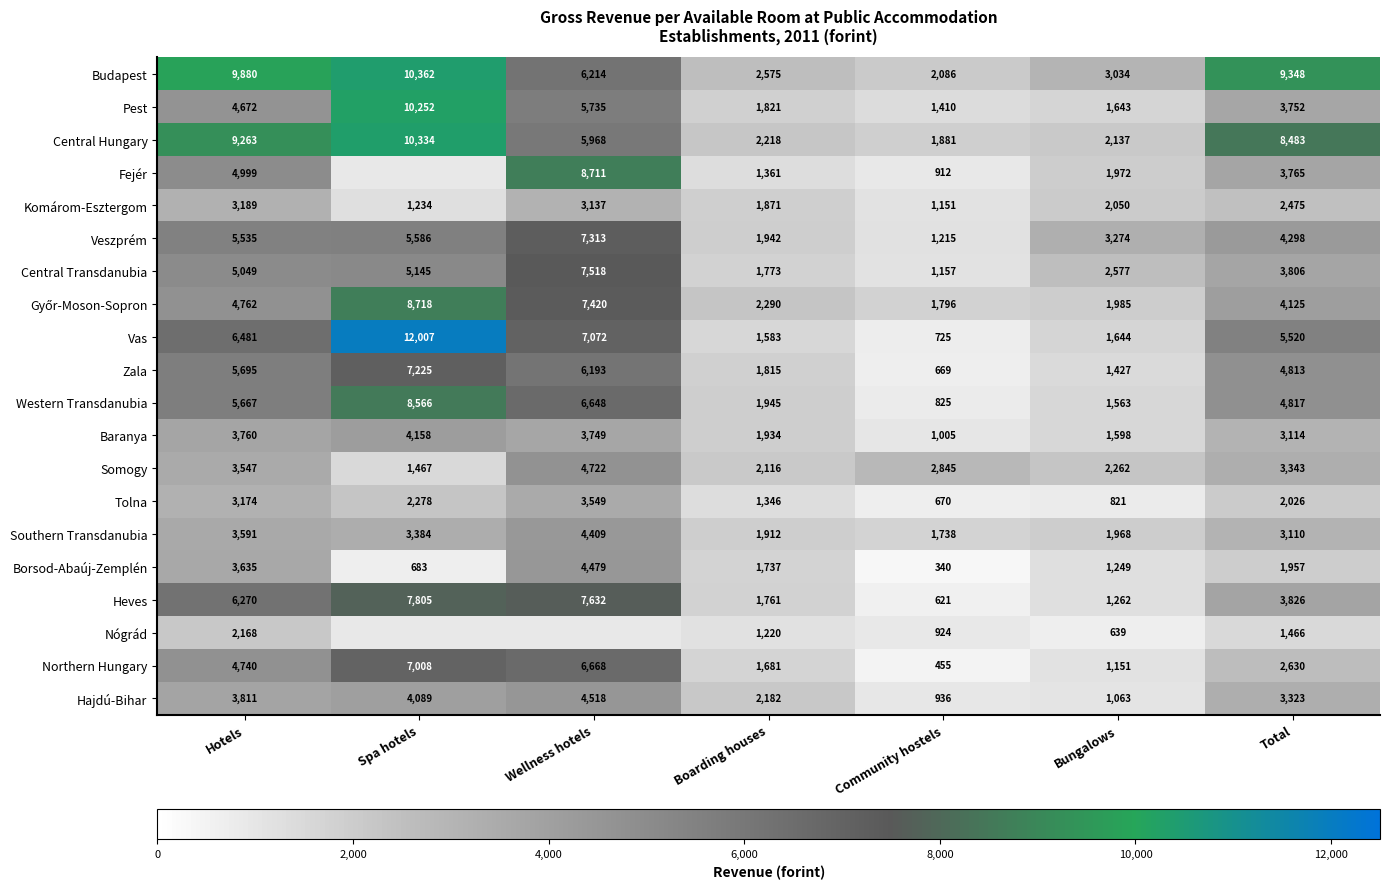

List the labels in order of Western Transdanubia value, smallest first.

Community hostels, Bungalows, Boarding houses, Total, Hotels, Wellness hotels, Spa hotels